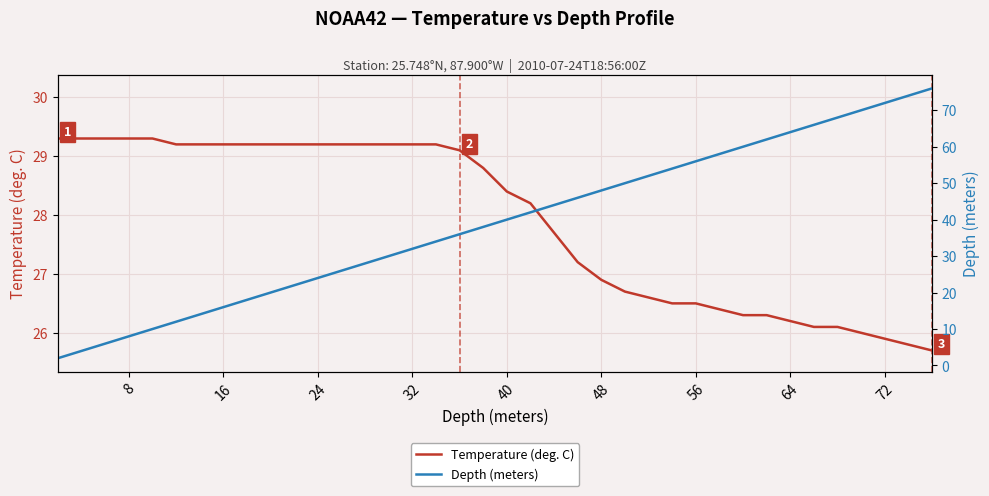

What is the lowest value of the Temperature (deg. C) series?

25.7